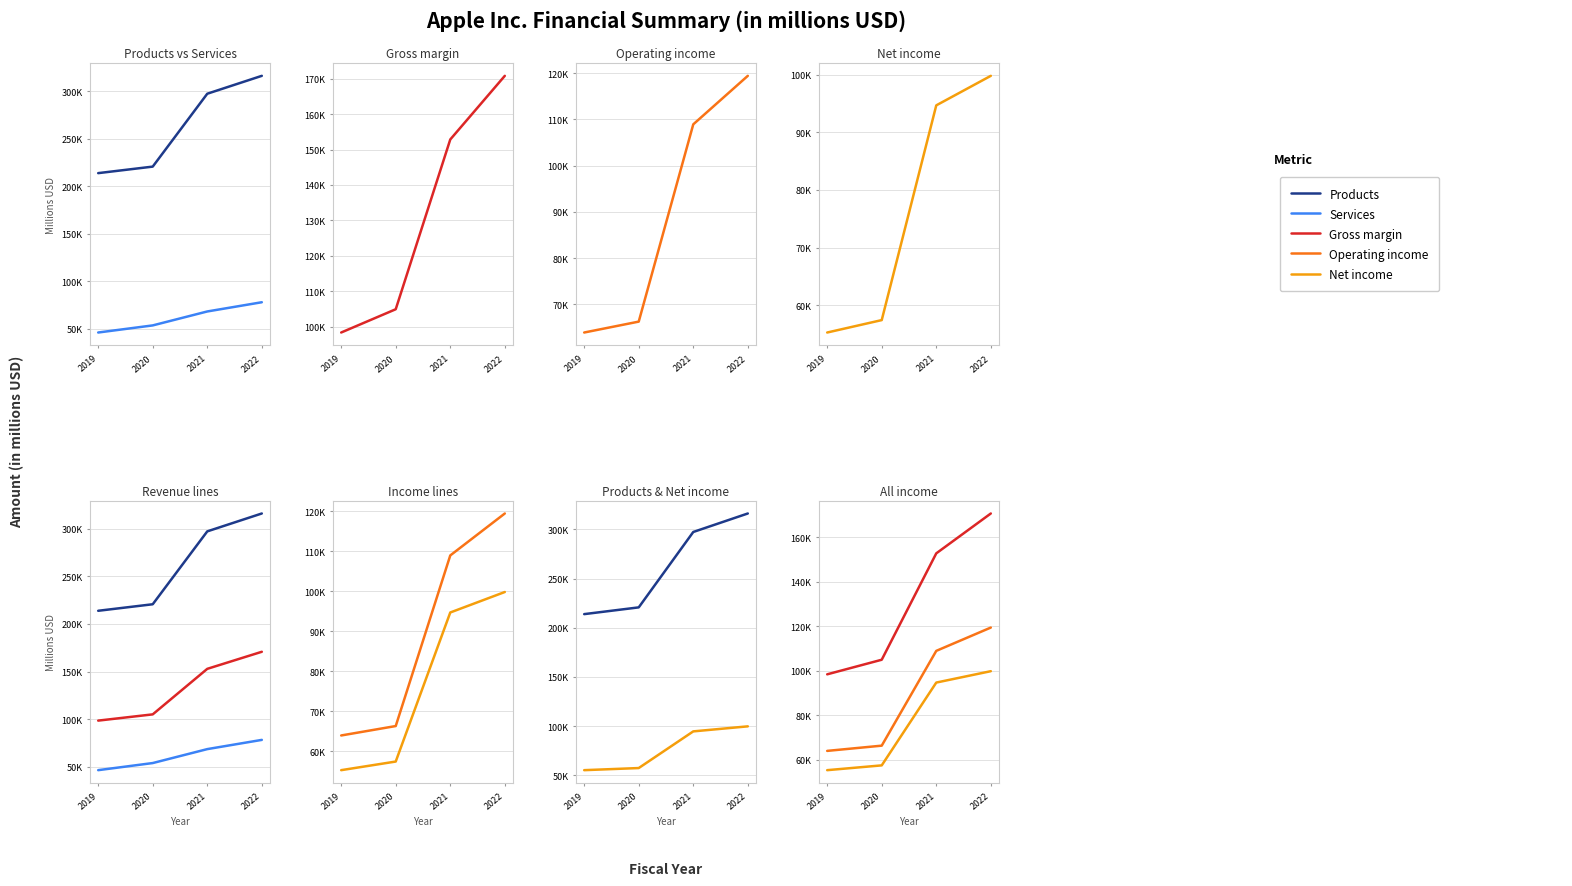

What is the sum of the Services values at 2021 and 2019?

114716